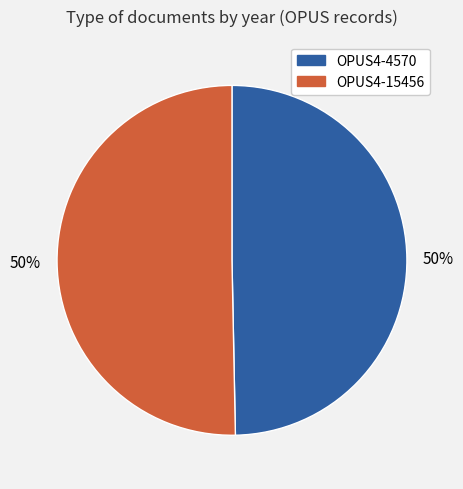

What is the ratio of the value at OPUS4-4570 to the value at OPUS4-15456?

1.0